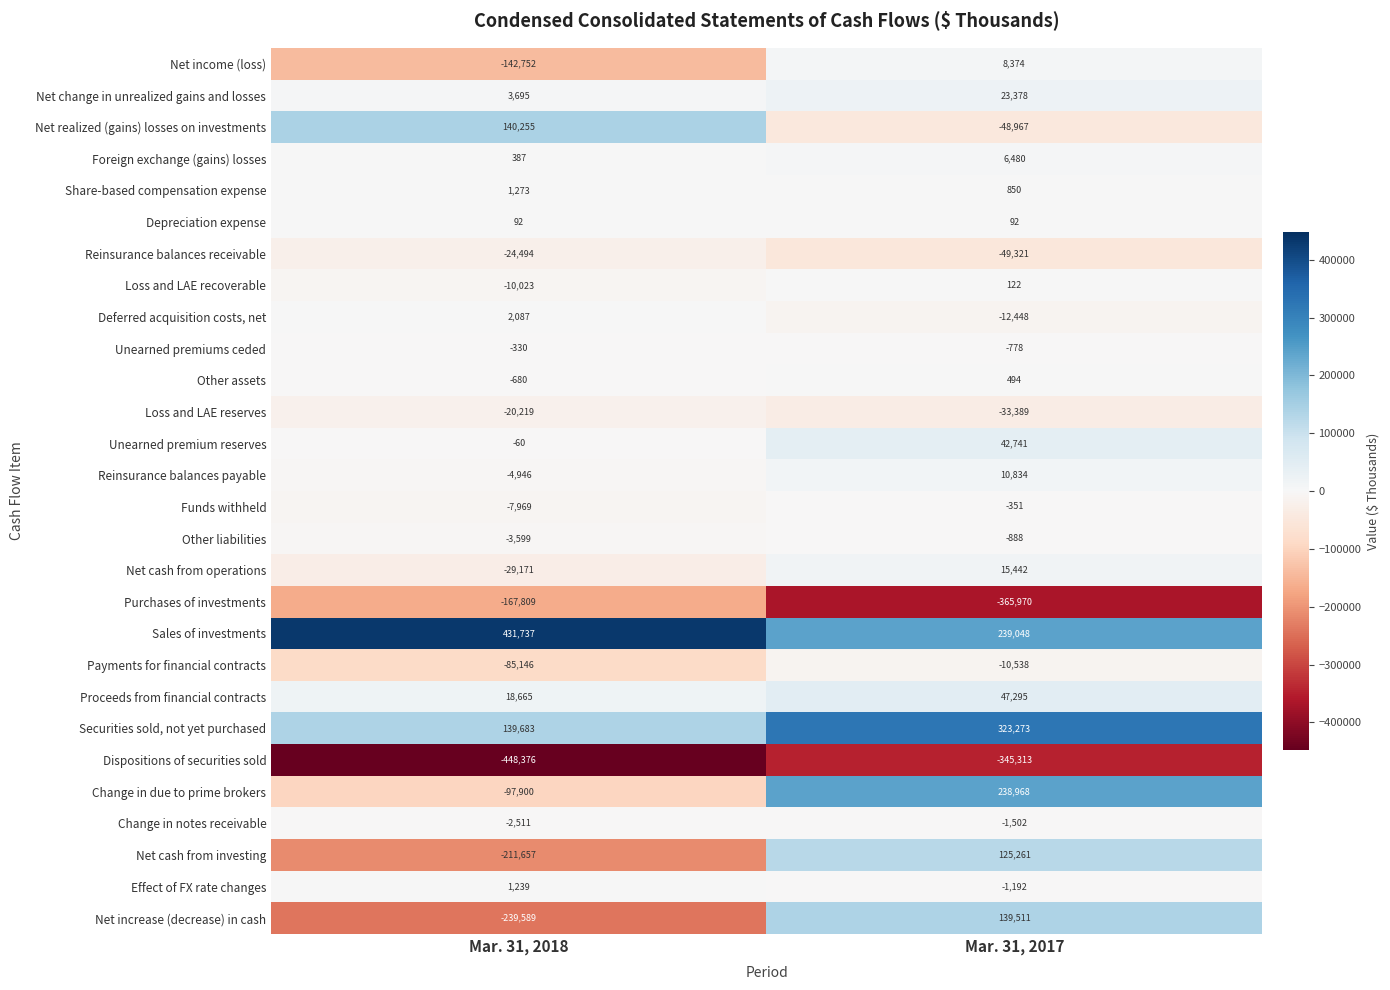

List the series in order of their peak value, lowest first.

Dispositions of securities sold, Purchases of investments, Reinsurance balances receivable, Loss and LAE reserves, Payments for financial contracts, Change in notes receivable, Other liabilities, Funds withheld, Unearned premiums ceded, Depreciation expense, Loss and LAE recoverable, Other assets, Effect of FX rate changes, Share-based compensation expense, Deferred acquisition costs, net, Foreign exchange (gains) losses, Net income (loss), Reinsurance balances payable, Net cash from operations, Net change in unrealized gains and losses, Unearned premium reserves, Proceeds from financial contracts, Net cash from investing, Net increase (decrease) in cash, Net realized (gains) losses on investments, Change in due to prime brokers, Securities sold, not yet purchased, Sales of investments